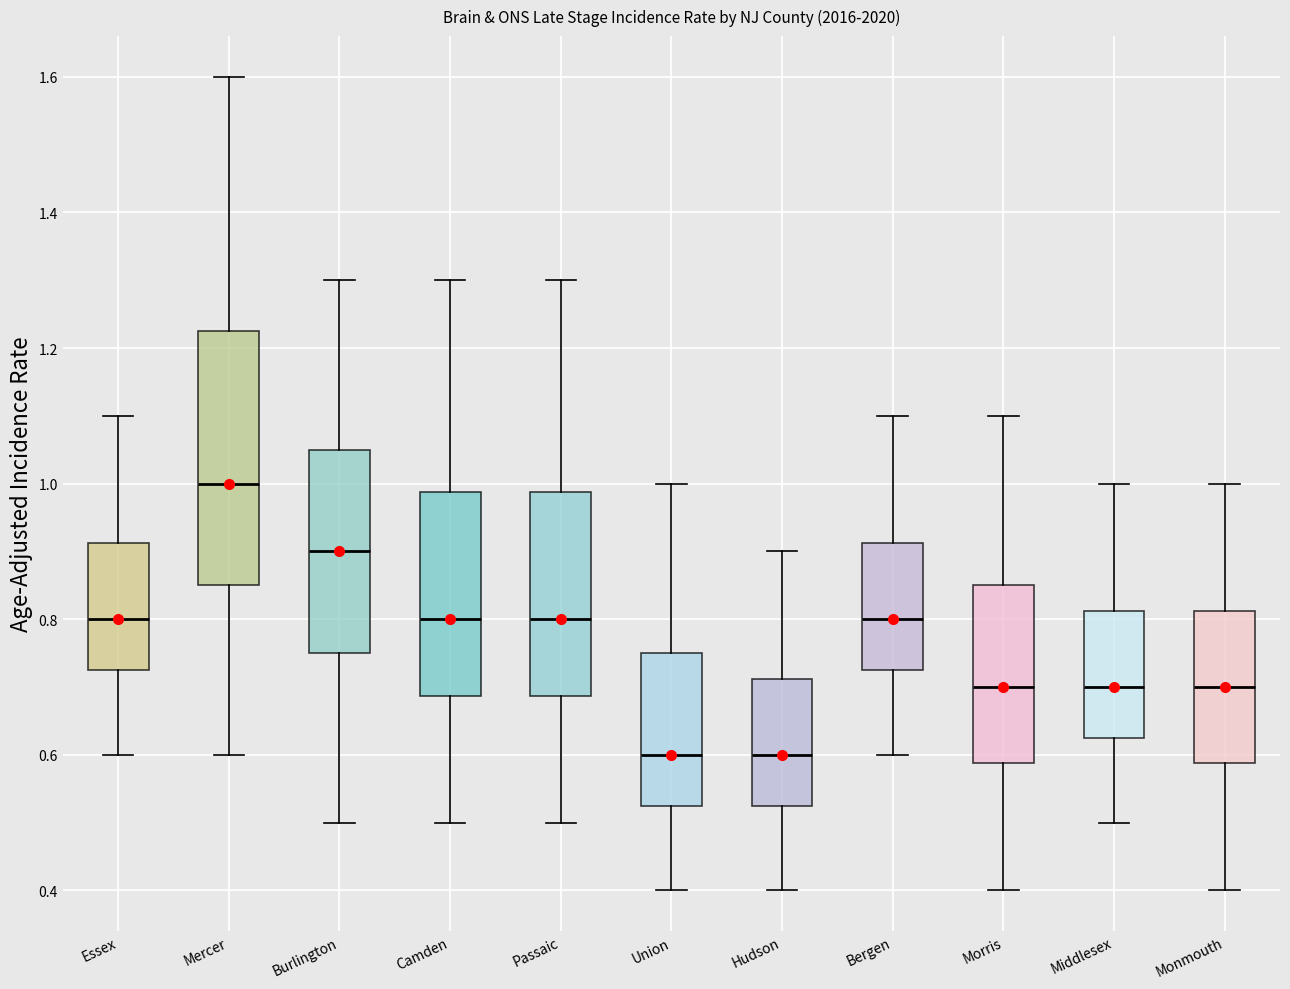

Which box is the tallest, from its lower edge to its upper edge?

Mercer